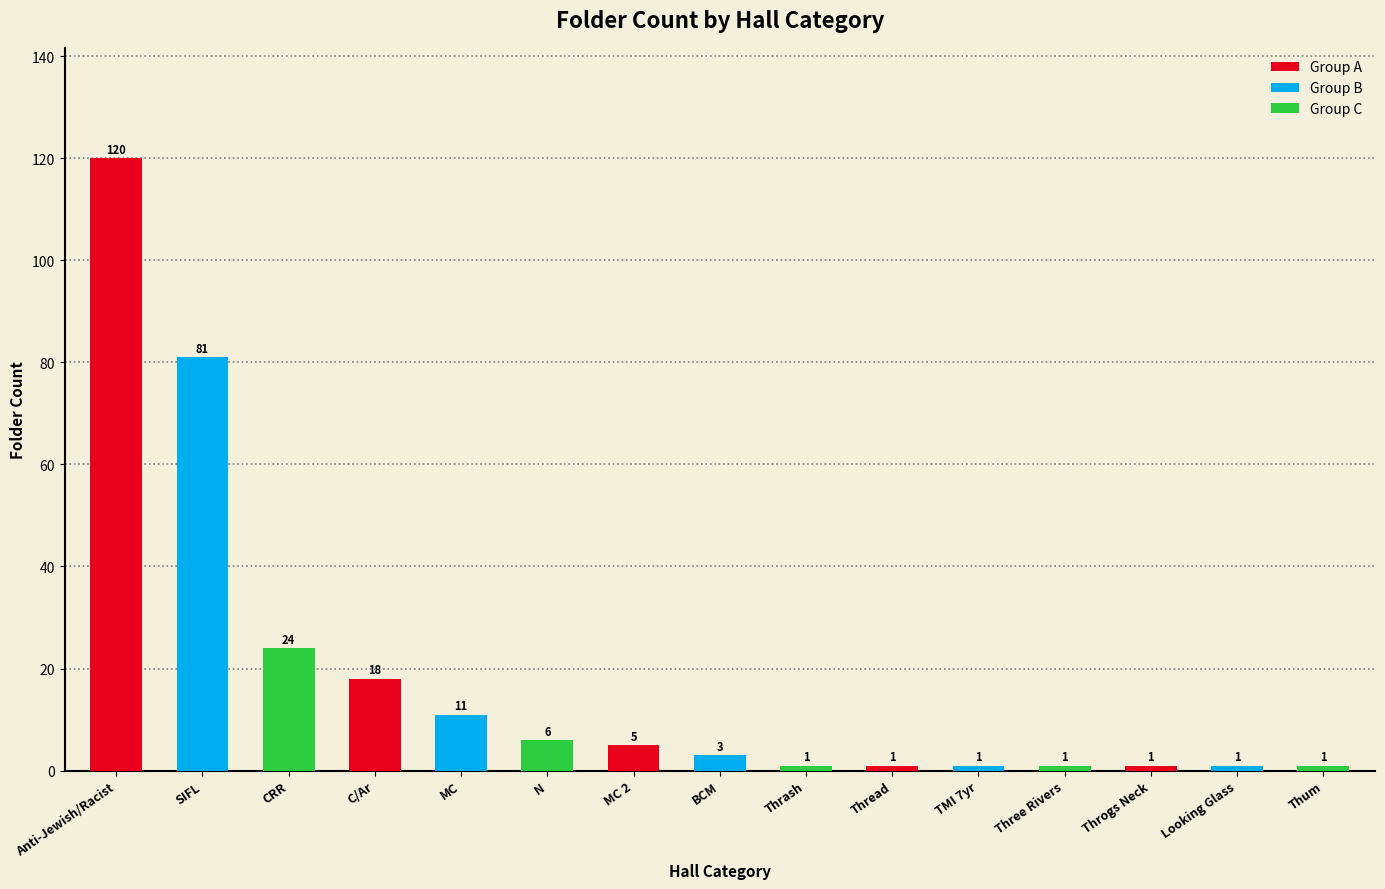

What is the maximum value shown in the chart?

120